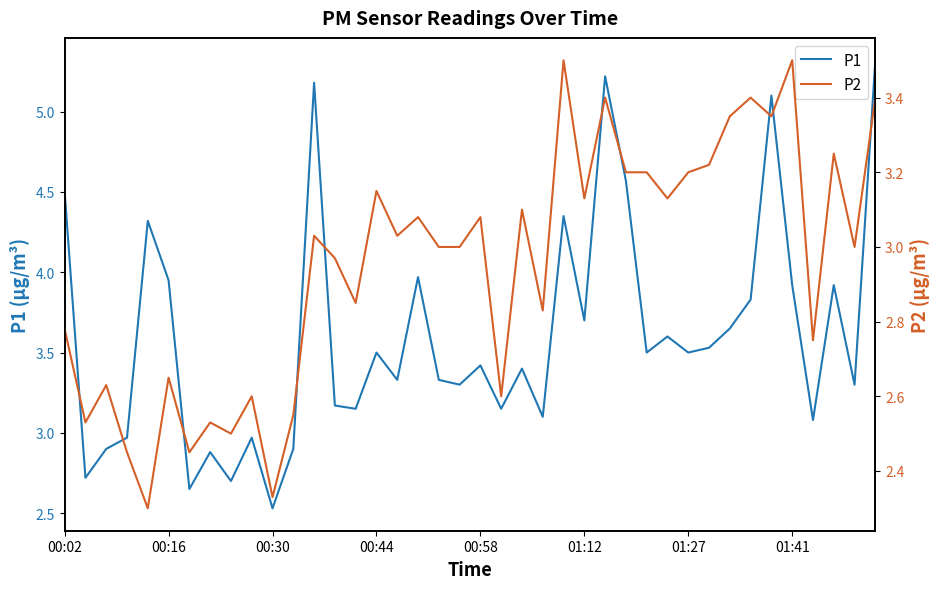

What are all the series names shown in the legend?

P1, P2